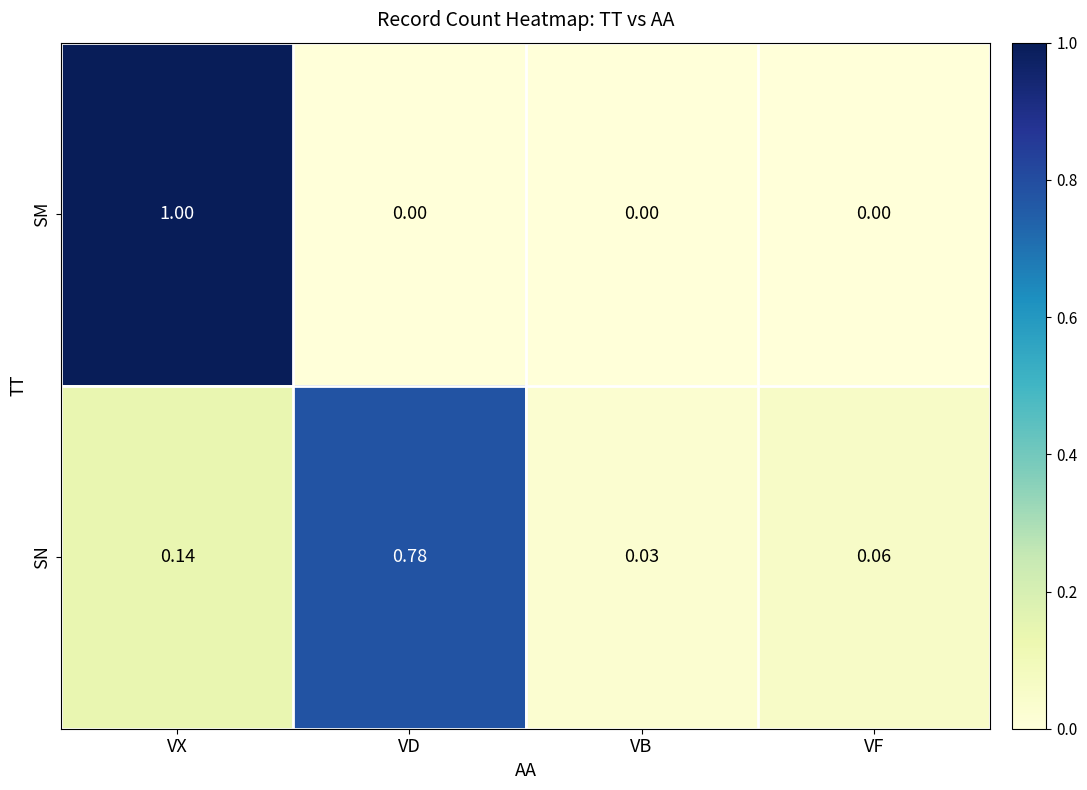

Which series has the largest total across all categories?

SN